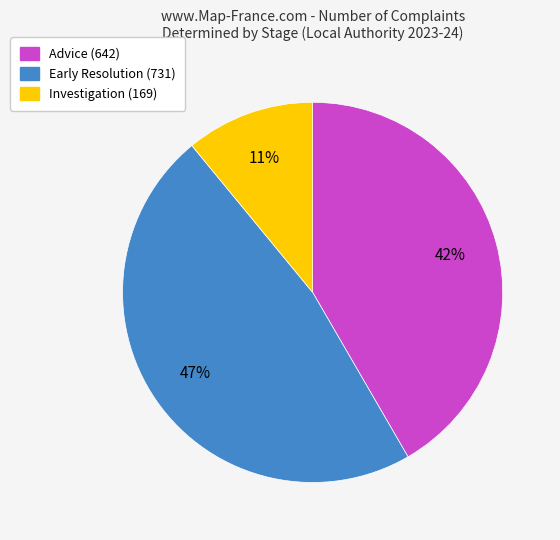

How many slices are in this pie chart?

3